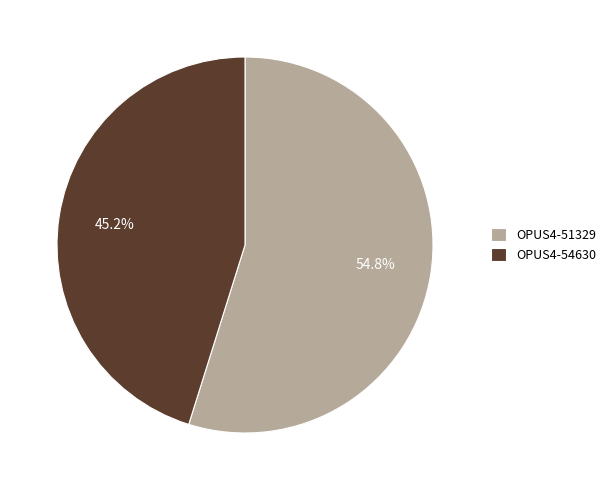

To the nearest percent, what is the average slice percentage?

50%